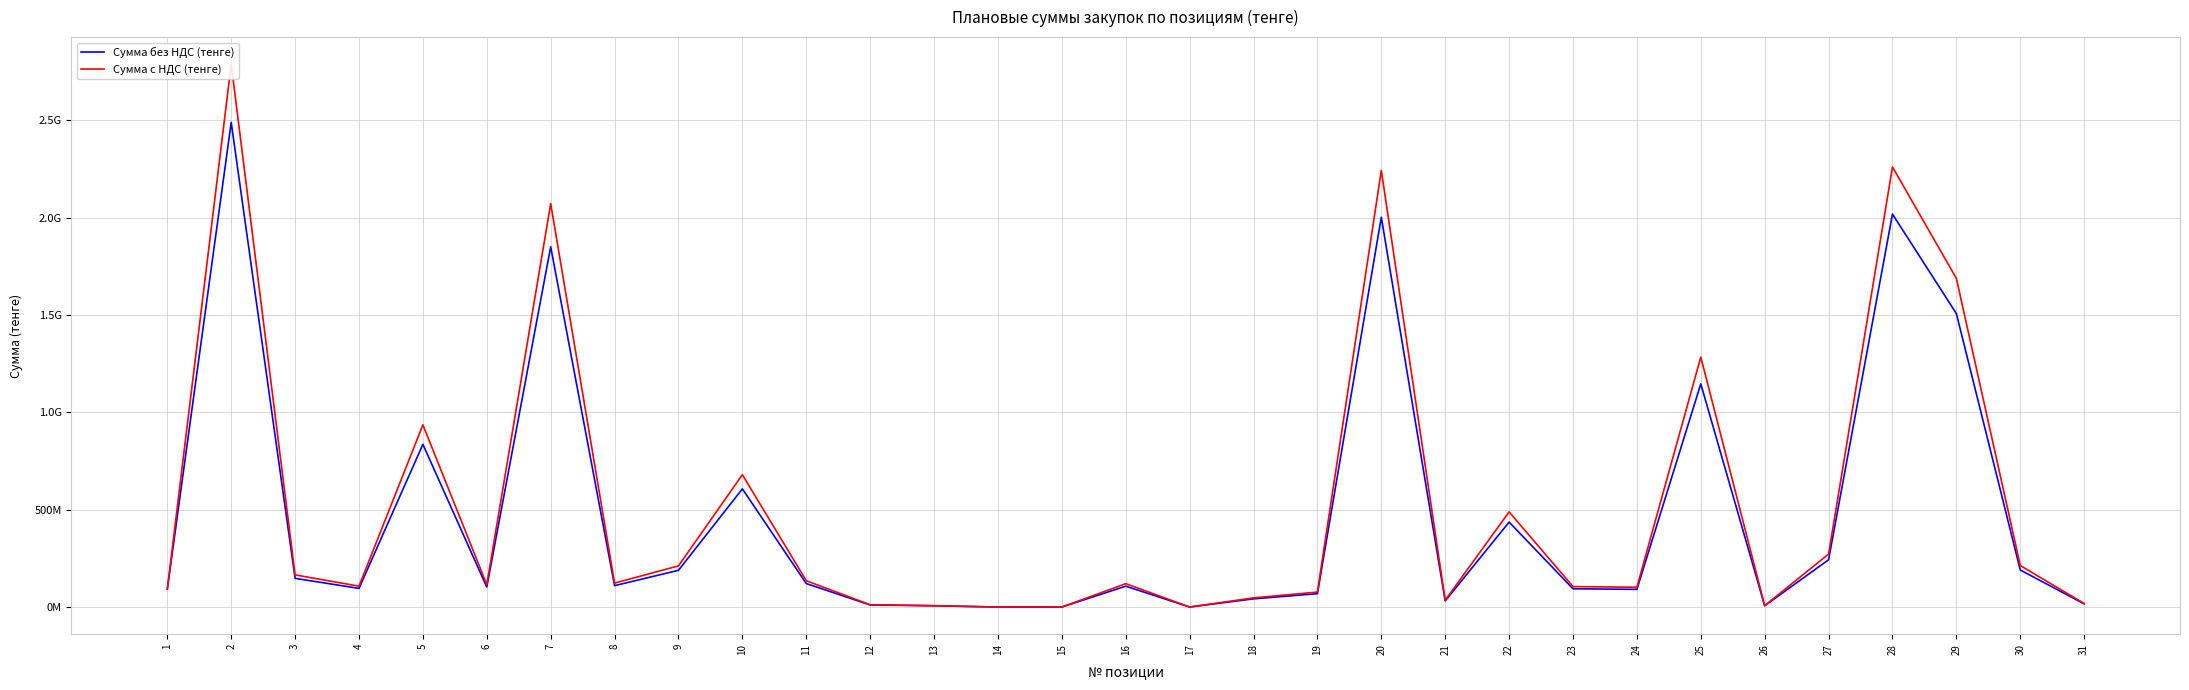

What is the difference between the maximum and minimum values in the Сумма без НДС (тенге) series?

2489015034.1